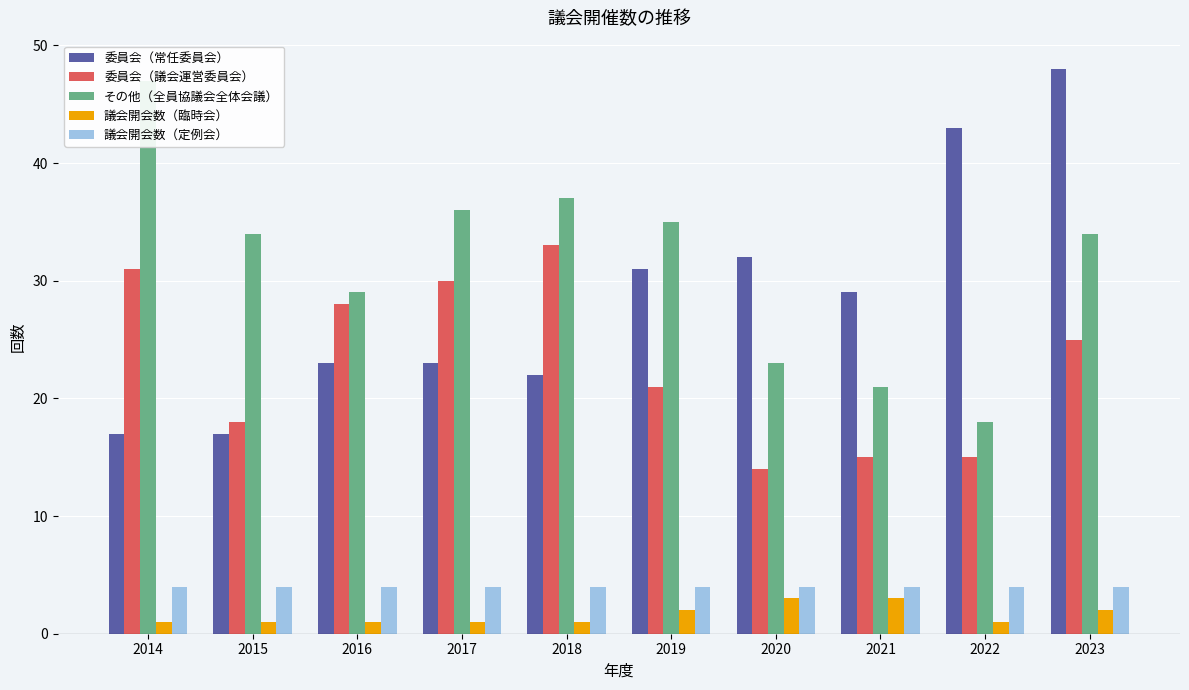

What is the total value across all series at 2022?

81